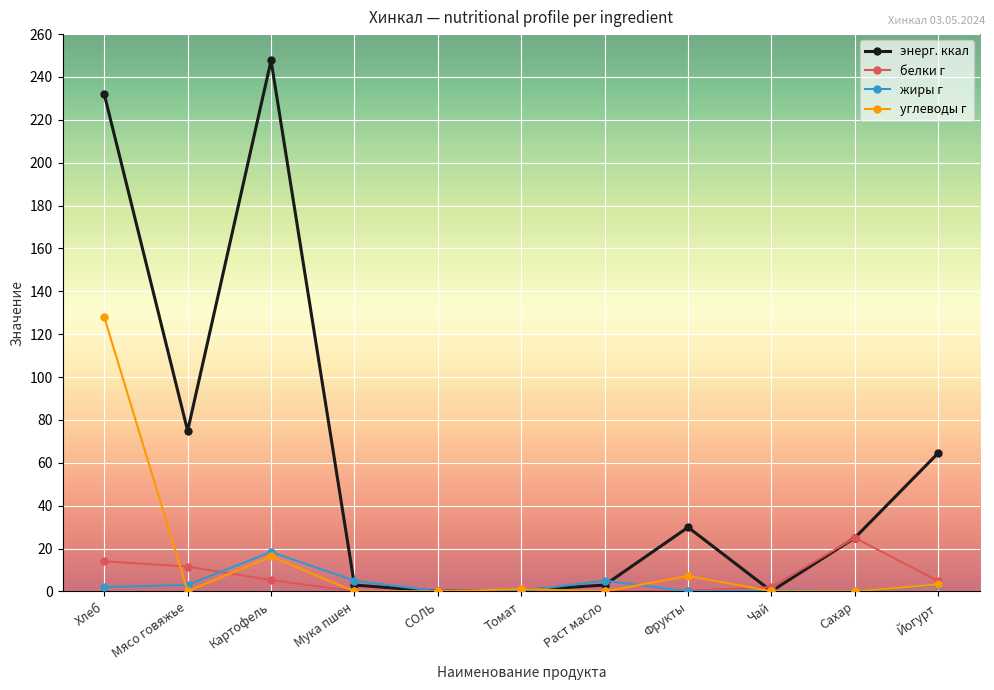

True or false: жиры г has a value of 0.1 at Томат.

True